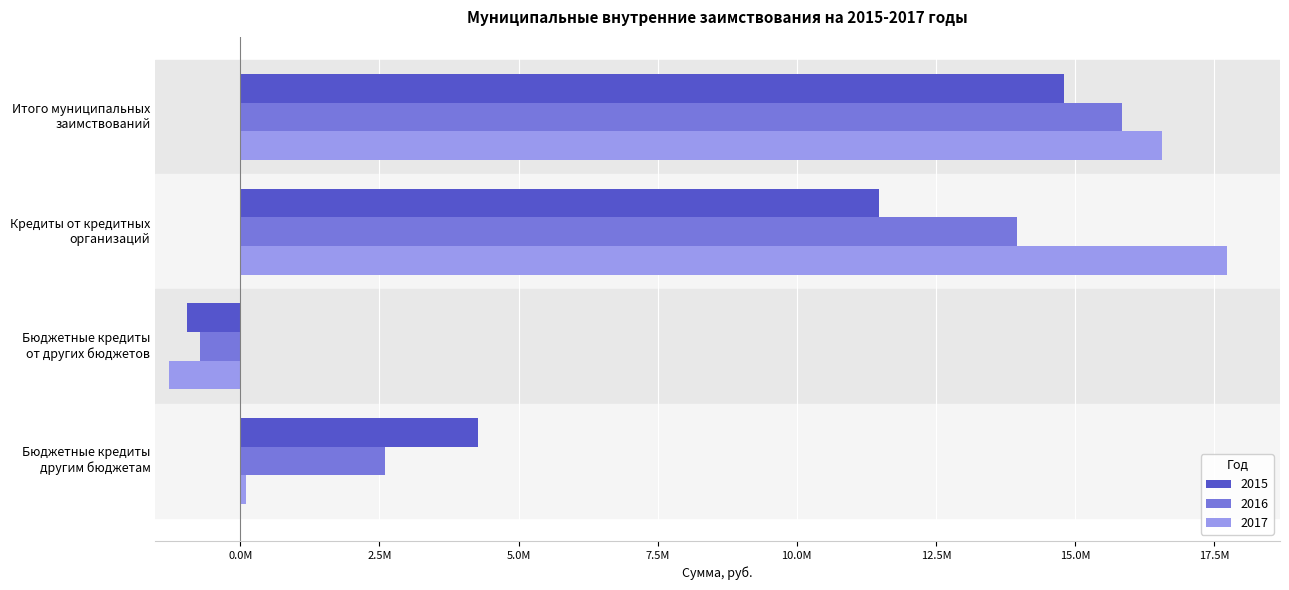

What are all the series names shown in the legend?

2015, 2016, 2017